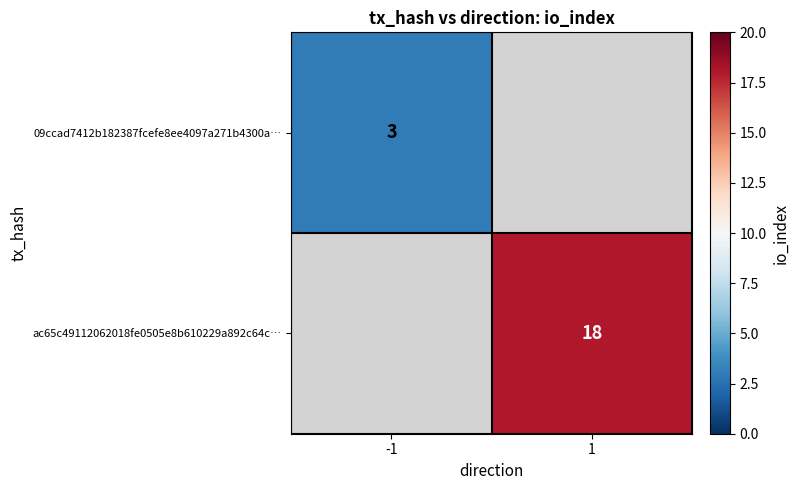

The 09ccad7412b182387fcefe8ee4097a271b4300a… series shows 2 at -1. True or false?

False